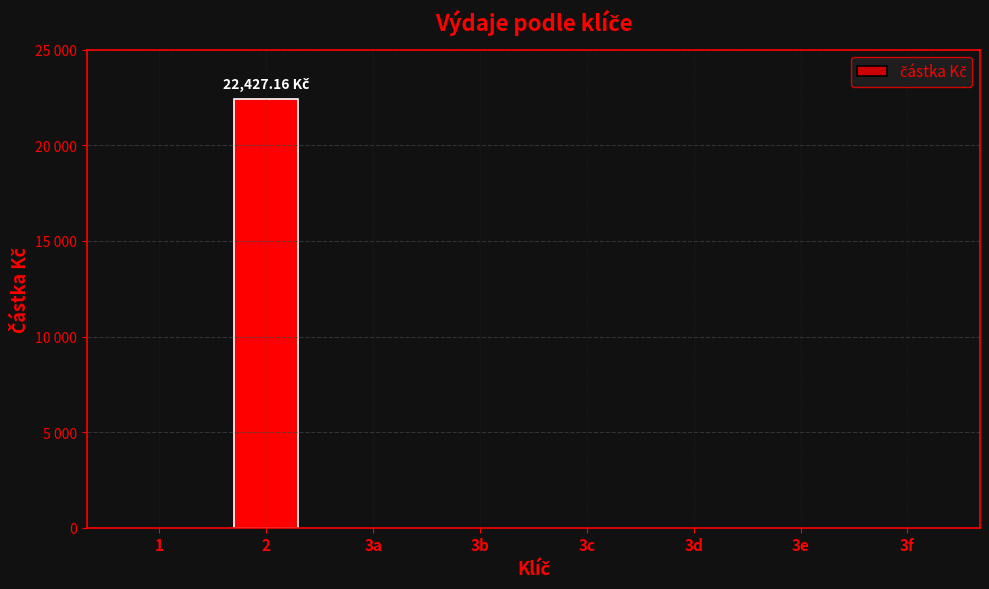

The value at 3c is 11835.9. True or false?

False